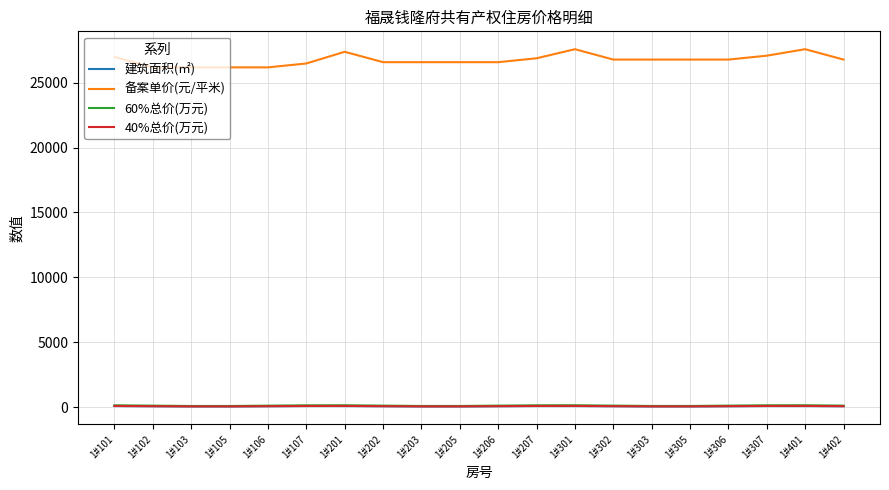

Which series has the largest total across all categories?

备案单价(元/平米)